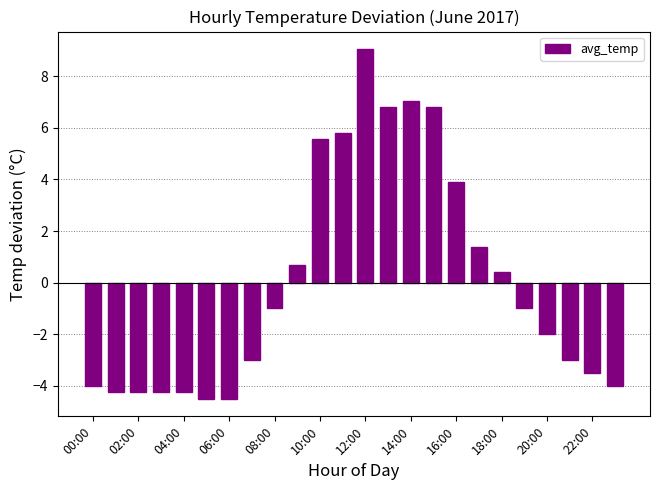

How many values are above zero?

10